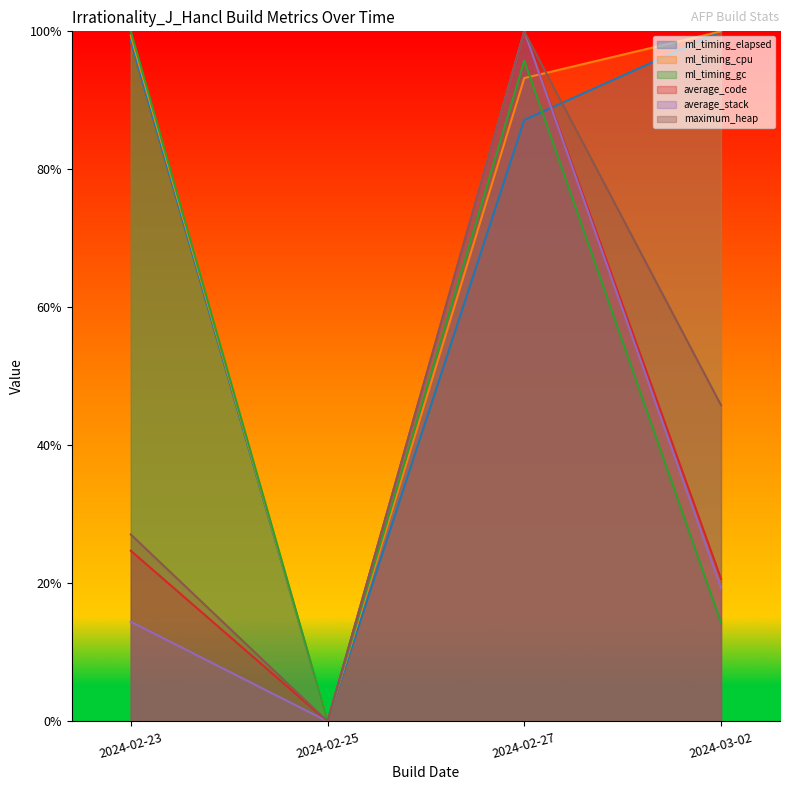

At 2024-02-27, list the series in order from smallest to largest.

ml_timing_elapsed, ml_timing_cpu, ml_timing_gc, average_code, average_stack, maximum_heap